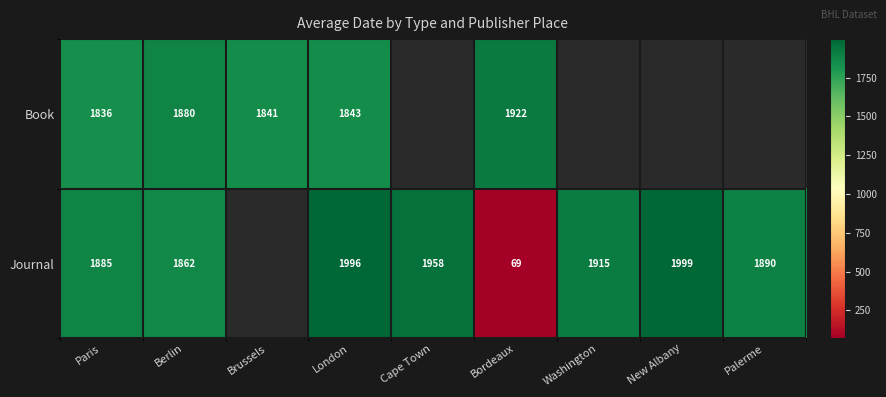

Is it true that Book equals 976 at Berlin?

False